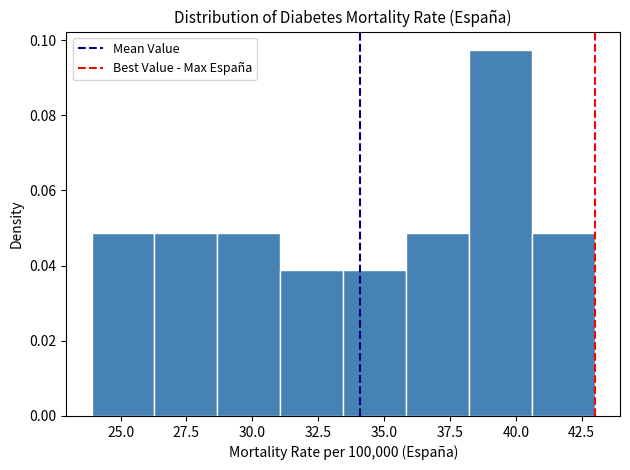

Over which range of the x-axis is the bar tallest?

38.0 to 40.5